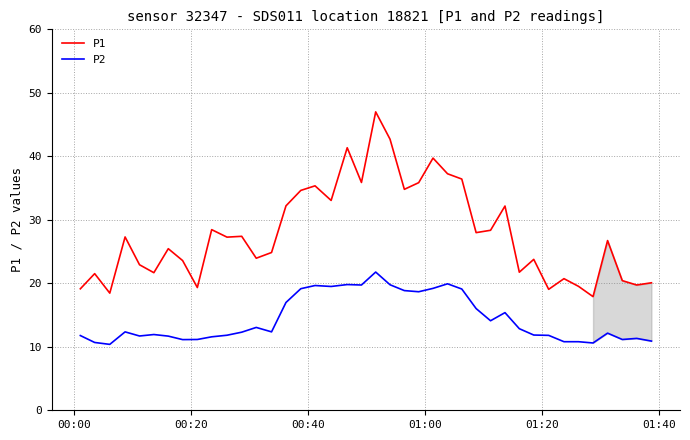

What is the average value of the P2 series?

14.4